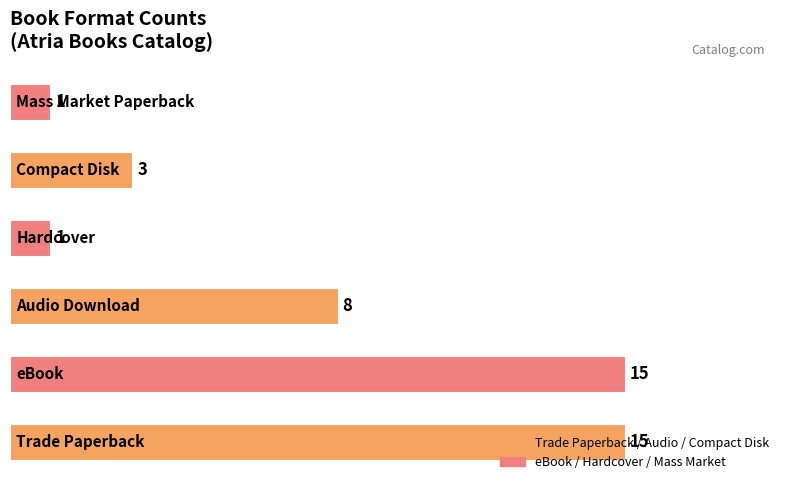

Count the values in the range 1 to 15.

6